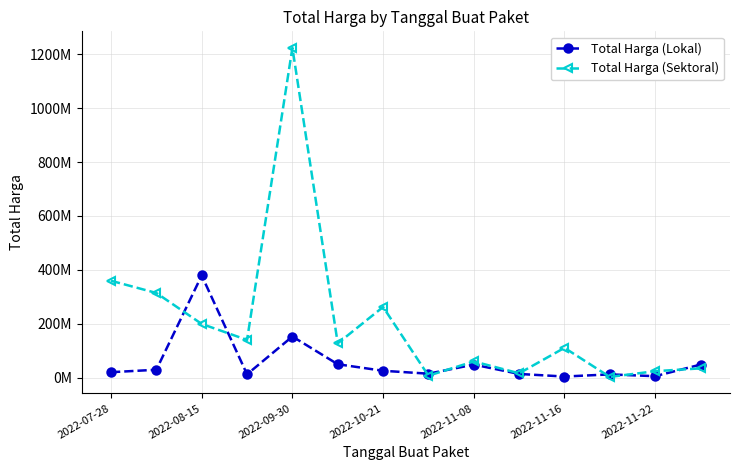

What is the difference between the second highest and second lowest values in the Total Harga (Lokal) series?

147384000